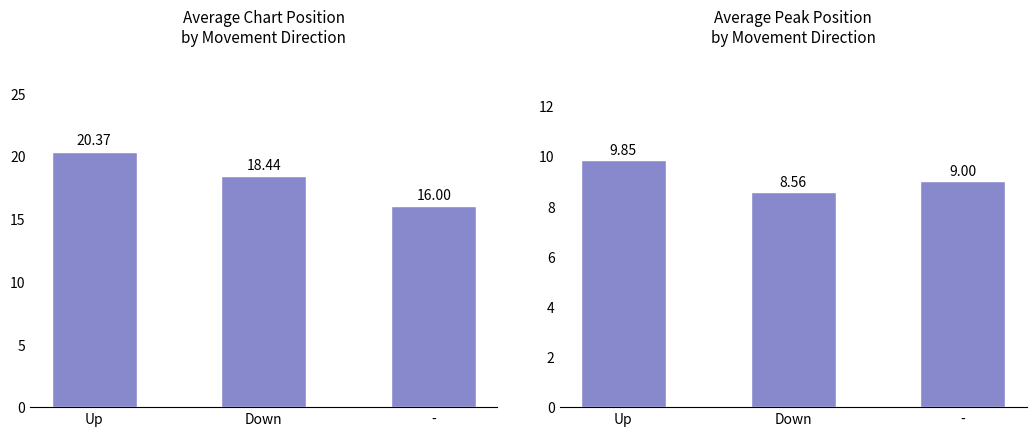

Reading left to right, list all the values displayed in this chart.

Avg Position: 20.4	18.4	16.0
Avg Peak Position: 9.8	8.6	9.0